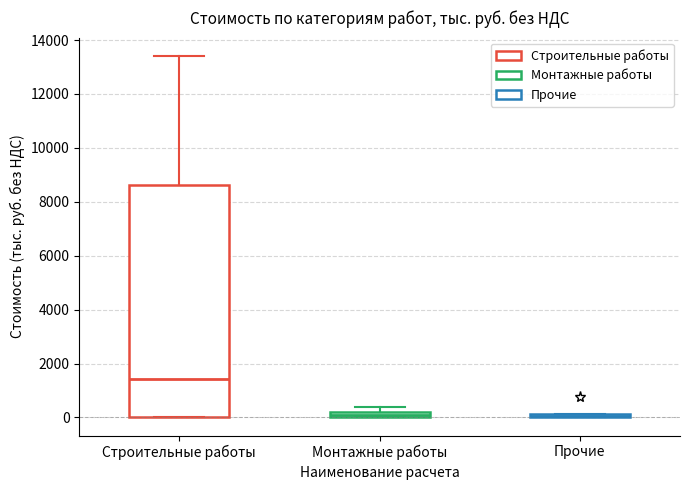

Where is the lower edge of the box for Строительные работы on the y-axis? The values are not printed on the chart, so give them approximately, as read against the axis.

0